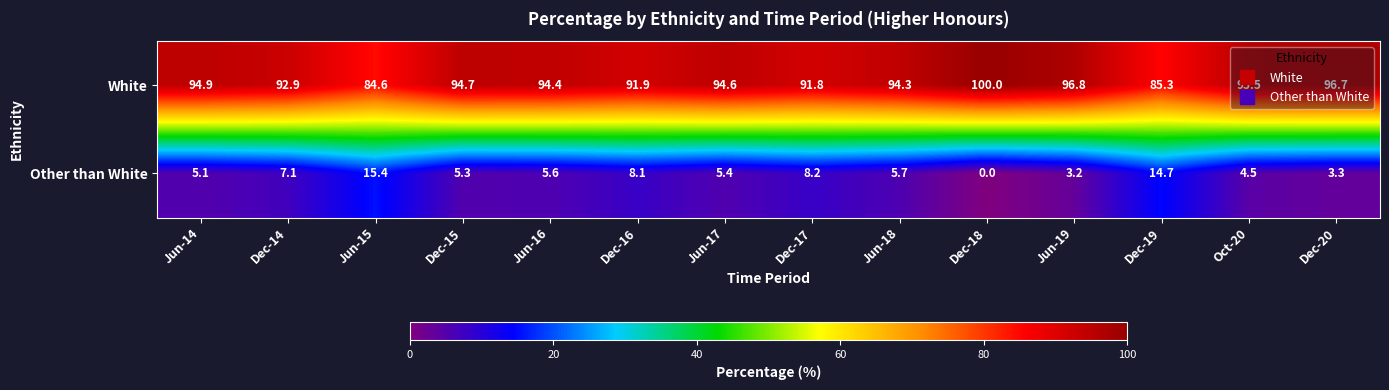

How many values in Other than White are above zero?

13